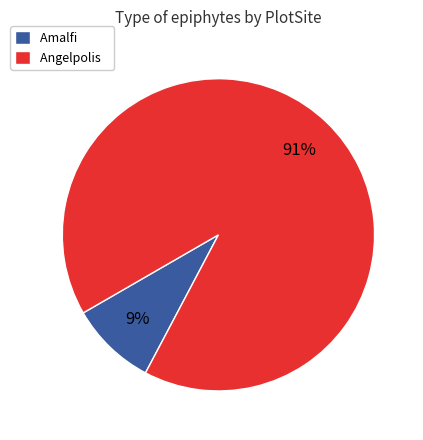

Is Angelpolis the majority of the pie?

Yes